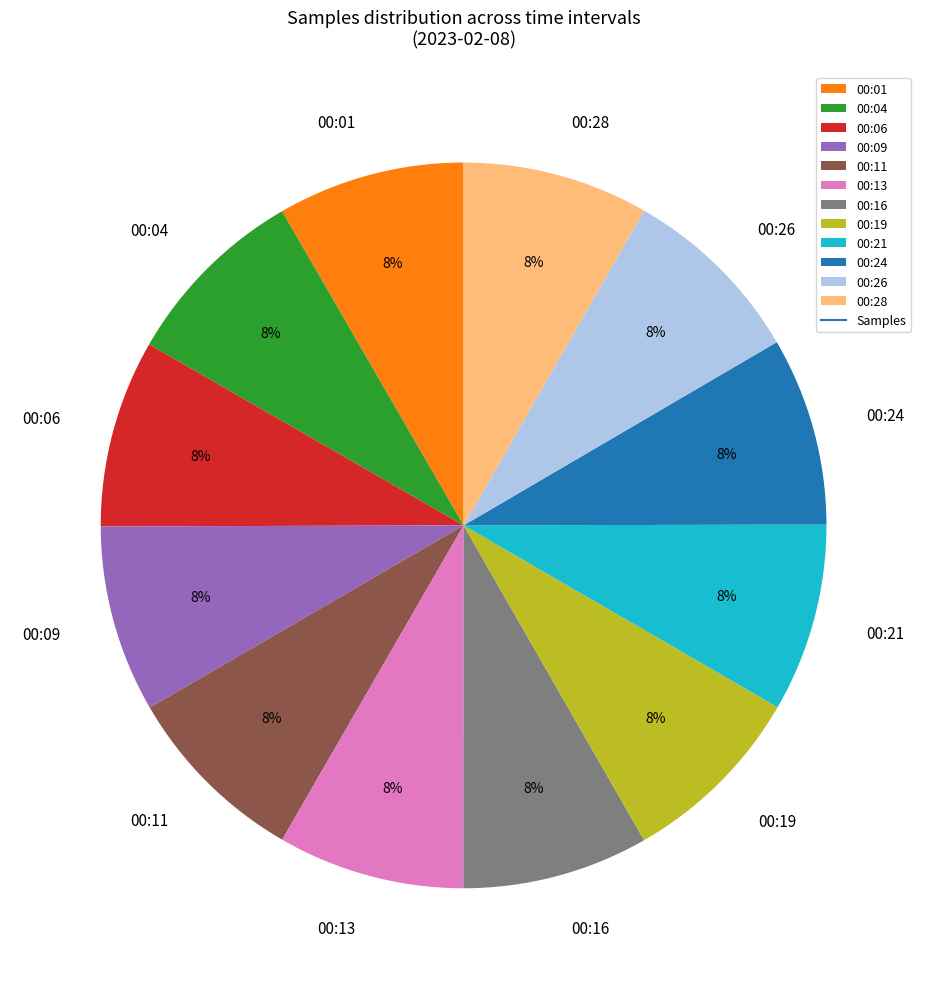

How many segments does this pie chart have?

12